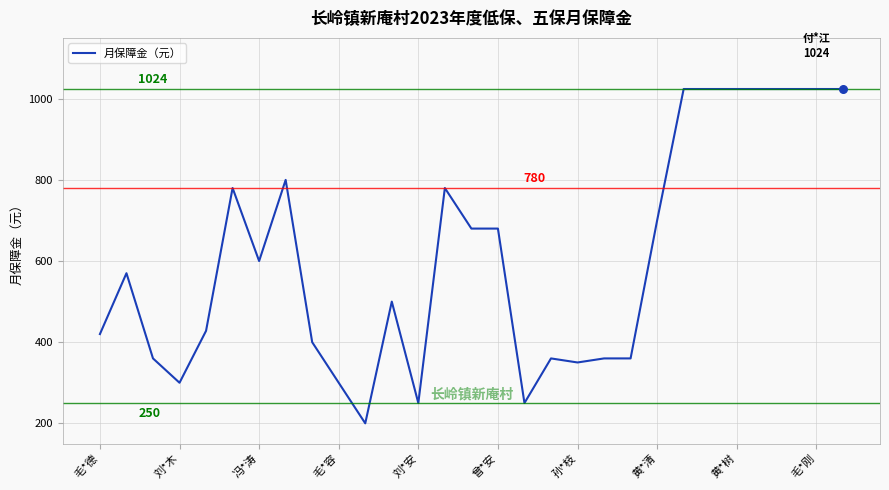

What is the maximum value shown in the chart?

1024